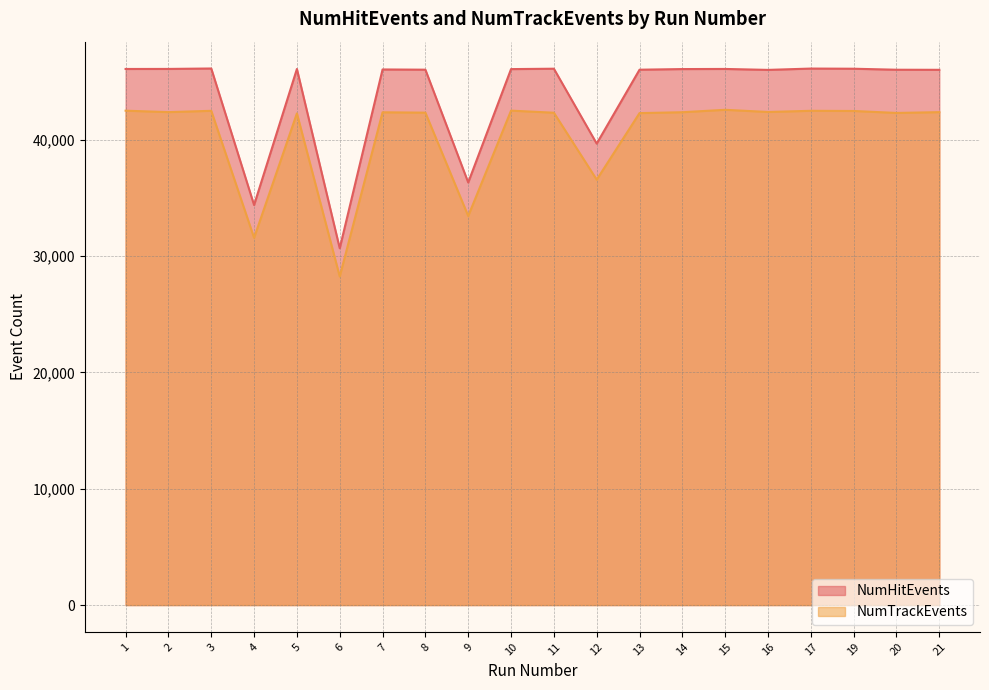

What is the minimum value shown in the chart?

28252